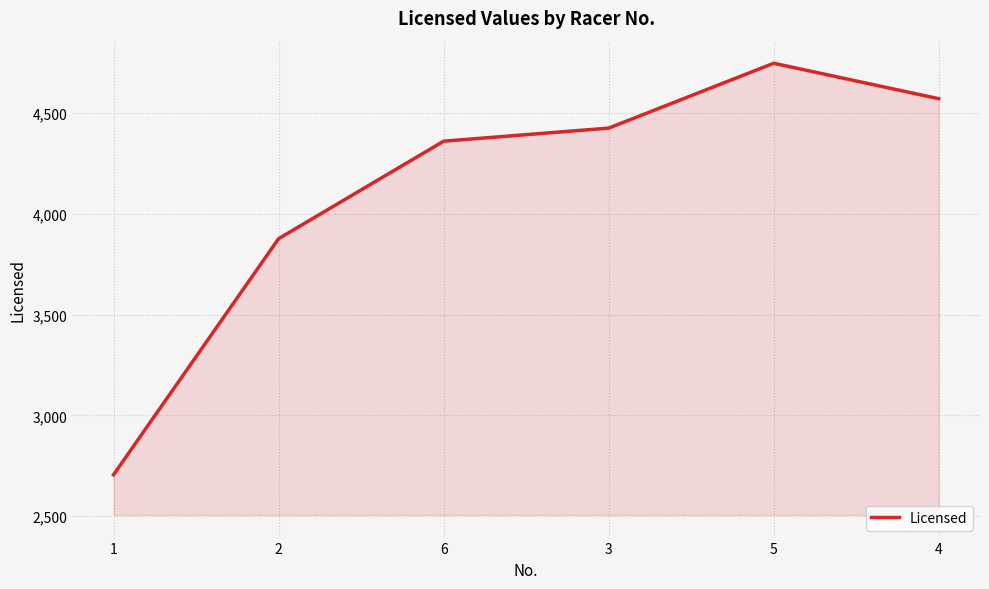

True or false: there are more than 2 points higher than both neighbors.

False